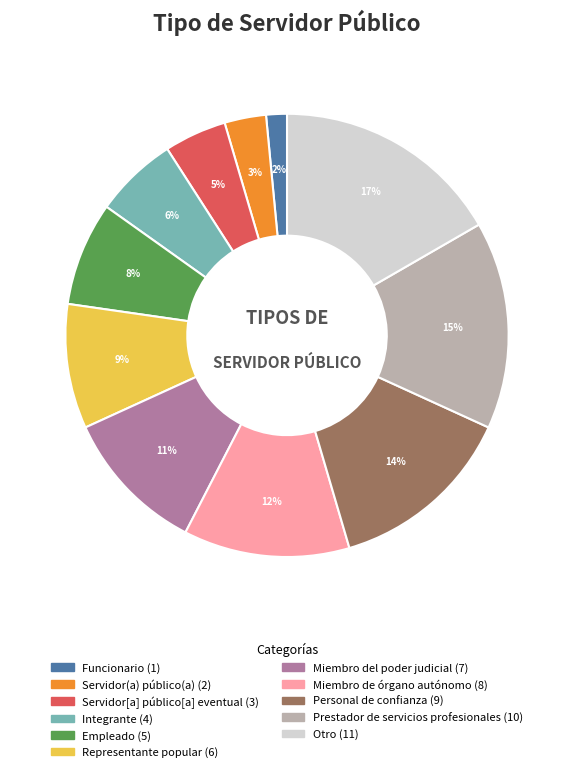

Combined, do Empleado and Integrante account for over 50%?

No